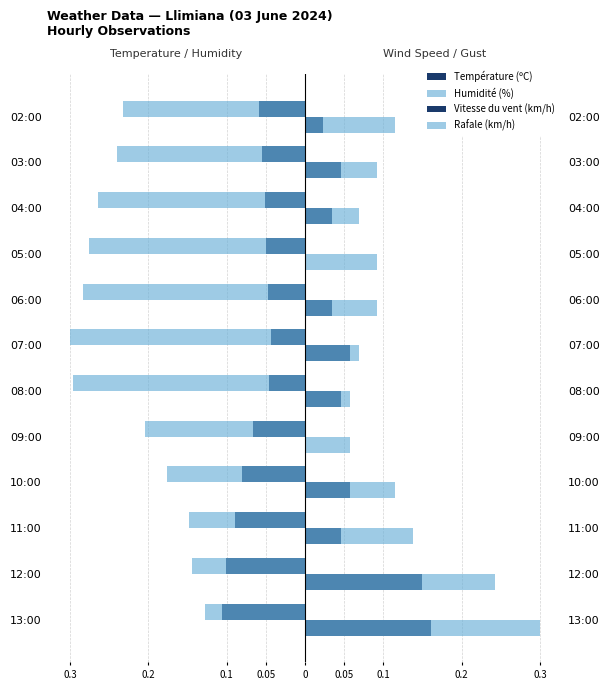

What is the sum of all Température (ºC) values?

-0.8